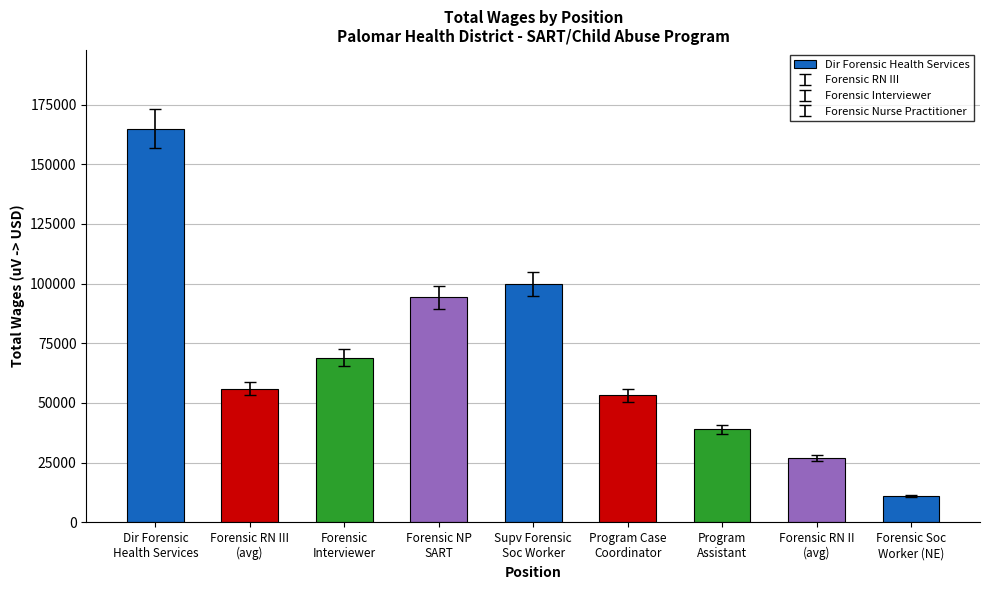

Rank the categories by value from lowest to highest.

Forensic Soc
Worker (NE), Forensic RN II
(avg), Program
Assistant, Program Case
Coordinator, Forensic RN III
(avg), Forensic
Interviewer, Forensic NP
SART, Supv Forensic
Soc Worker, Dir Forensic
Health Services